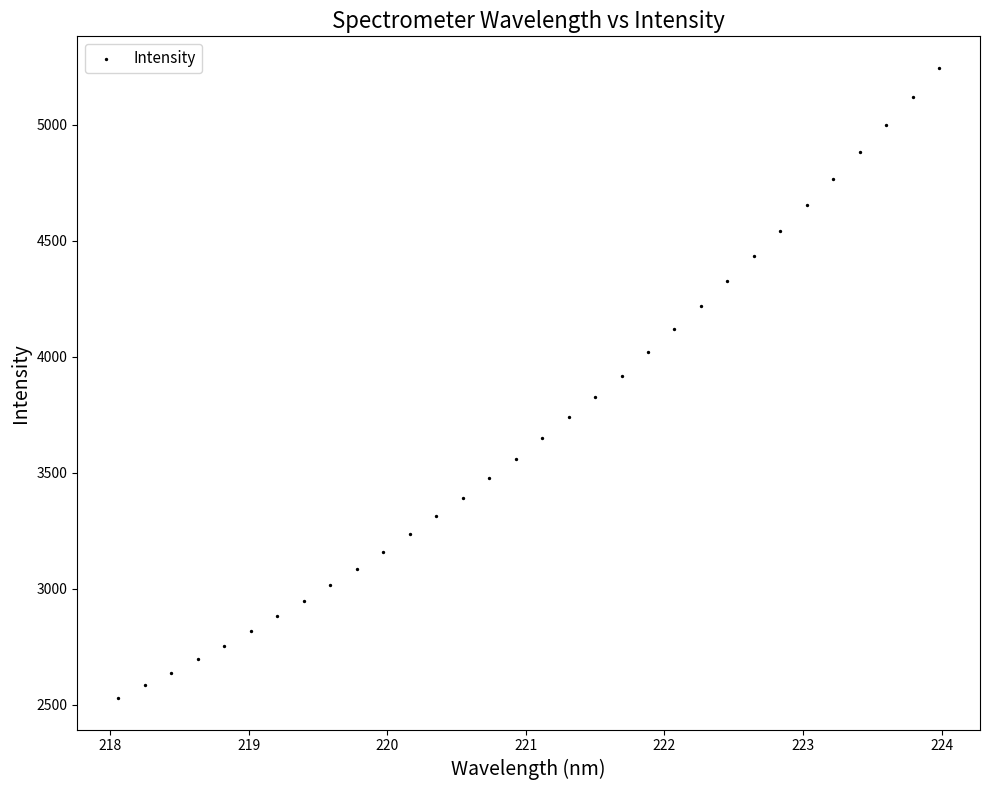

What is the range of X values (max minus min)?

5.9